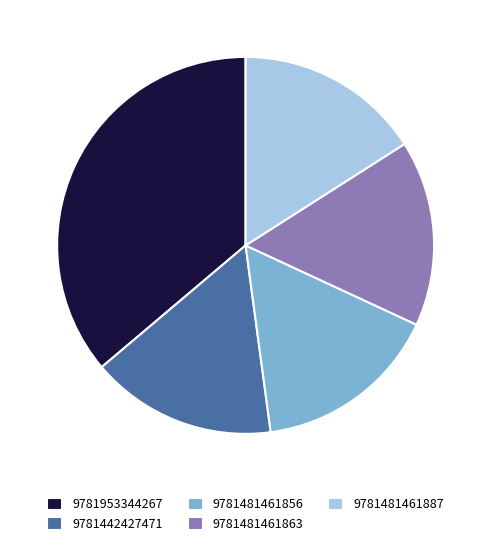

What is the ratio of the value at 9781481461863 to the value at 9781481461887?

1.0